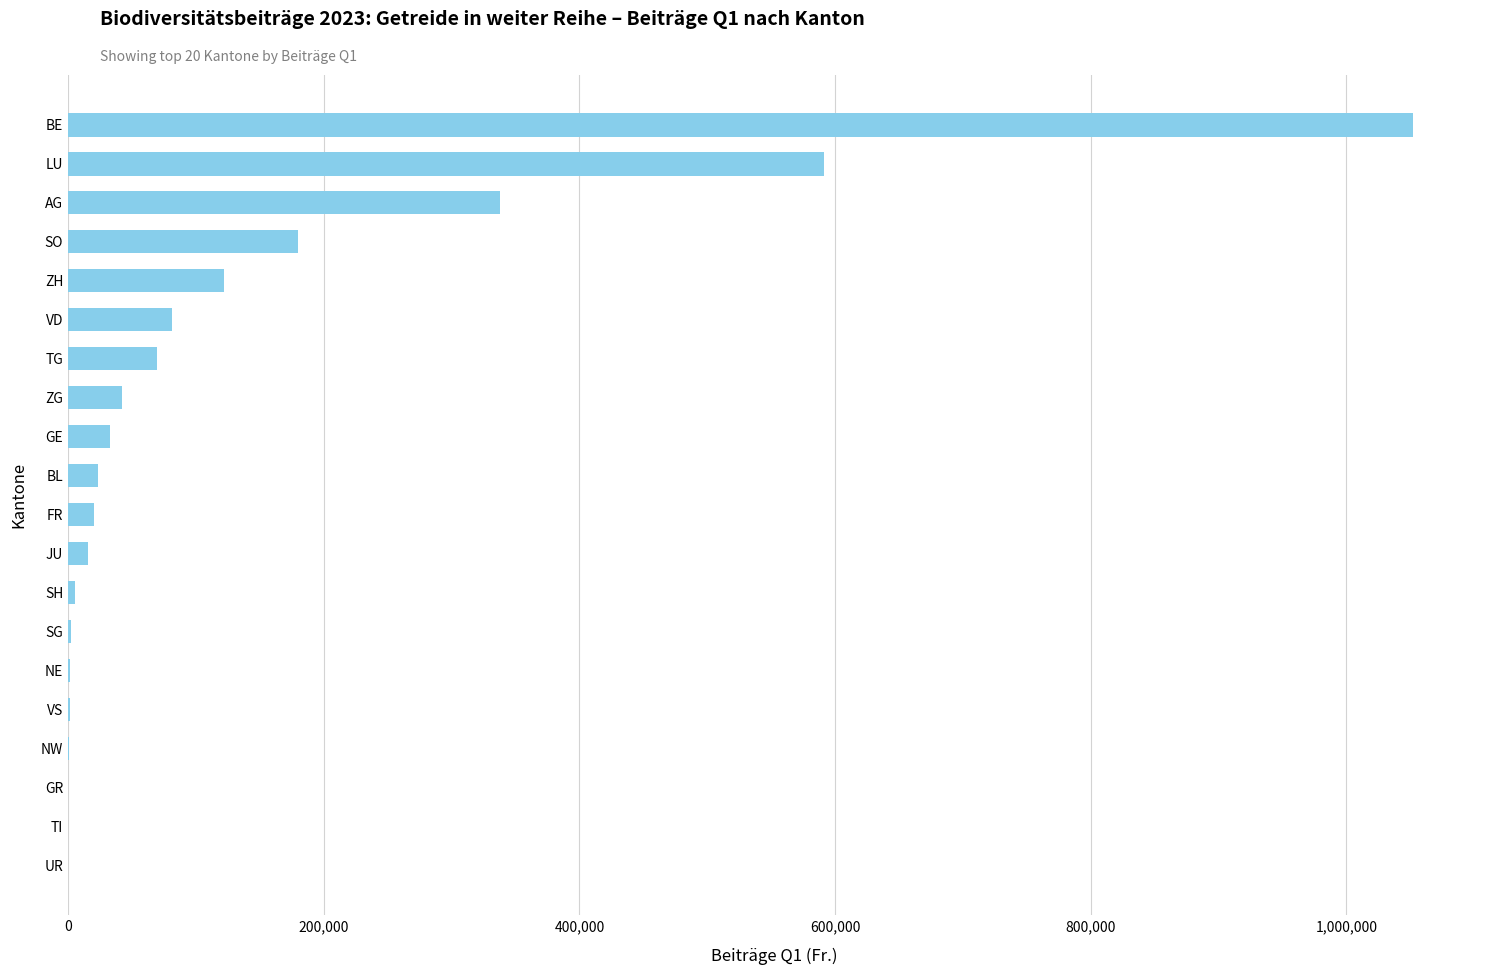

True or false: the data shows 530164.5 at UR.

False